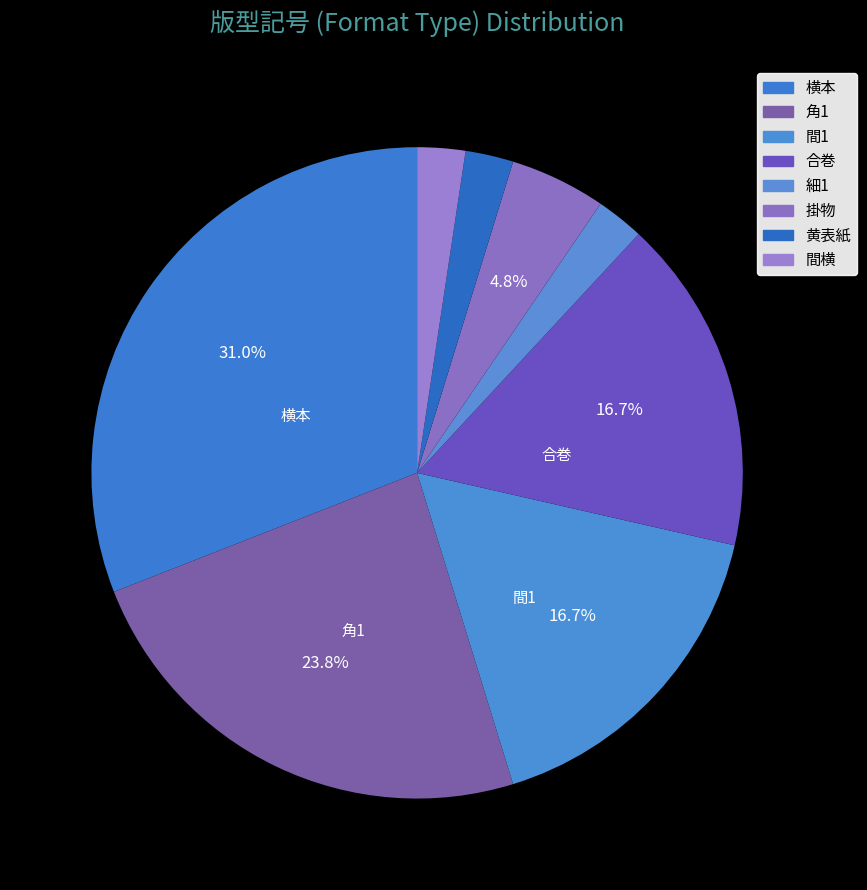

How many segments does this pie chart have?

8